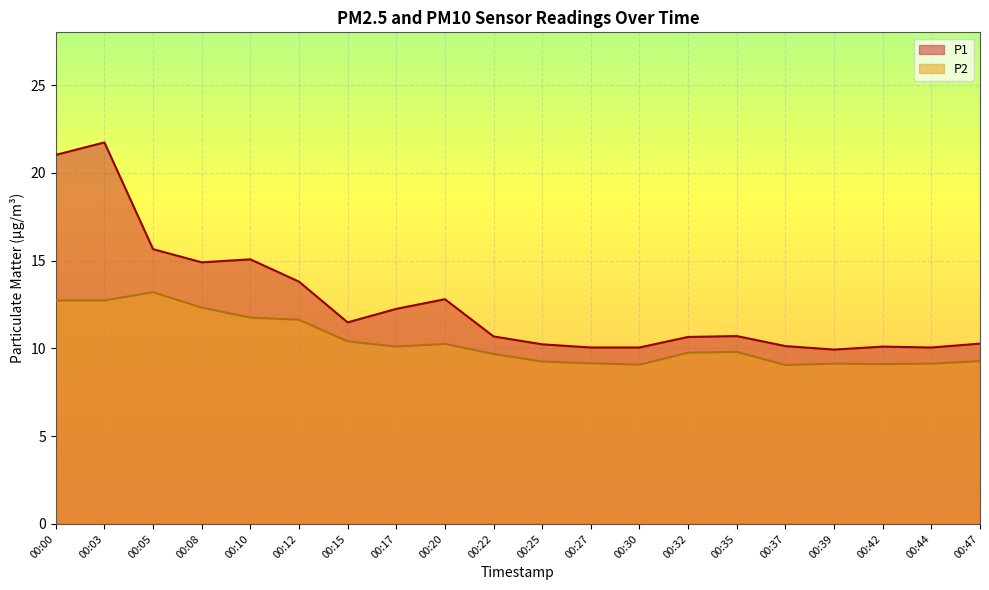

Where is the first local maximum for P1?

00:03